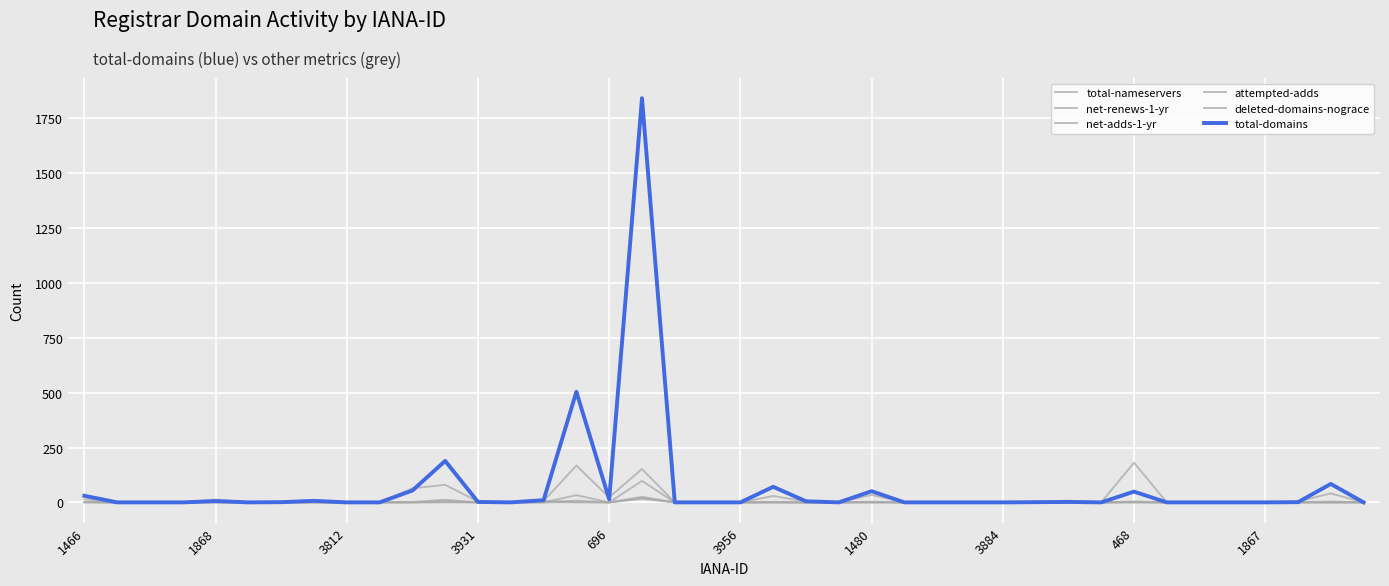

Which label corresponds to the largest value in the chart?

17